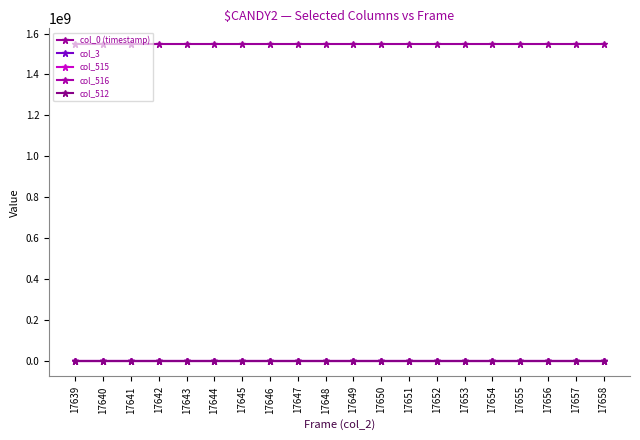

What is the difference between the maximum and minimum values in the col_0 (timestamp) series?

264.0